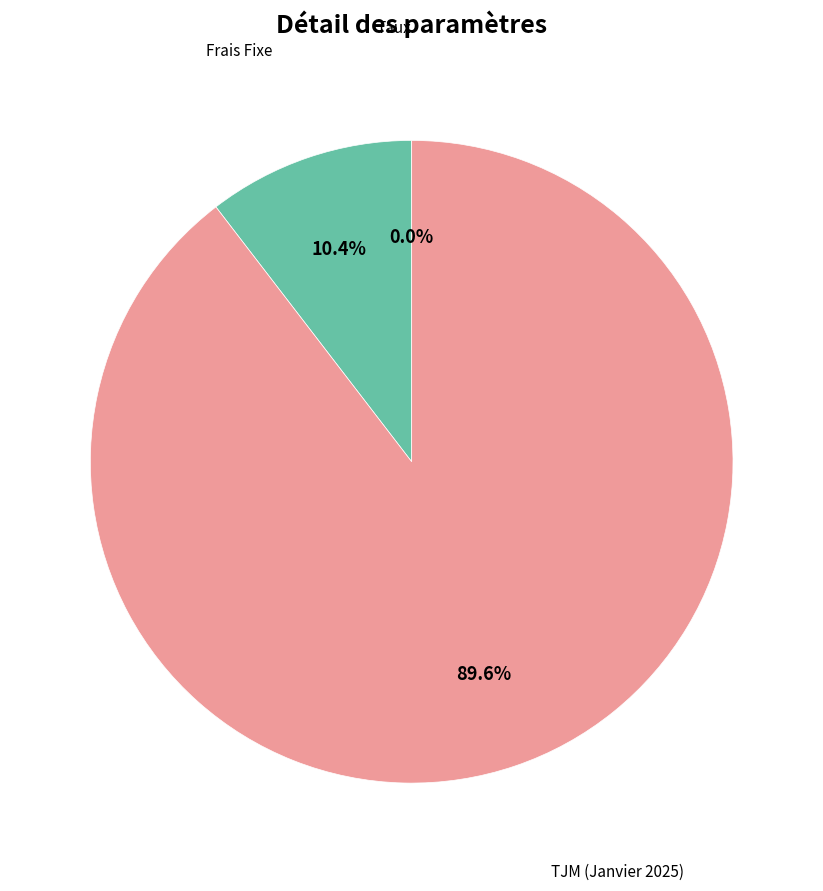

Which category has the biggest portion of the pie?

TJM (Janvier 2025)